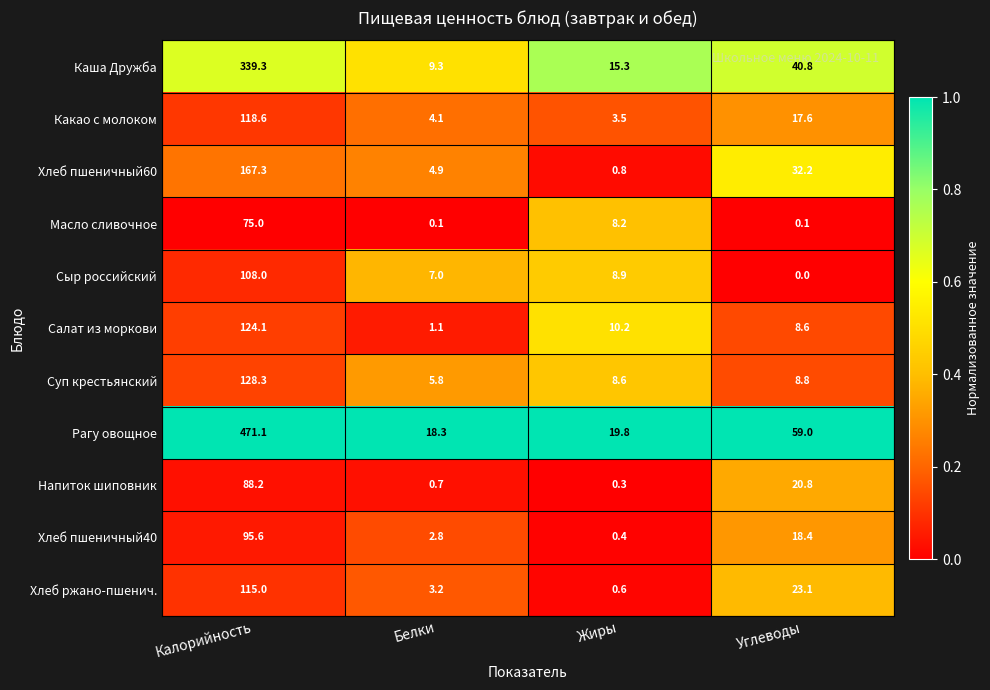

Which series has the largest range (max minus min)?

Рагу овощное